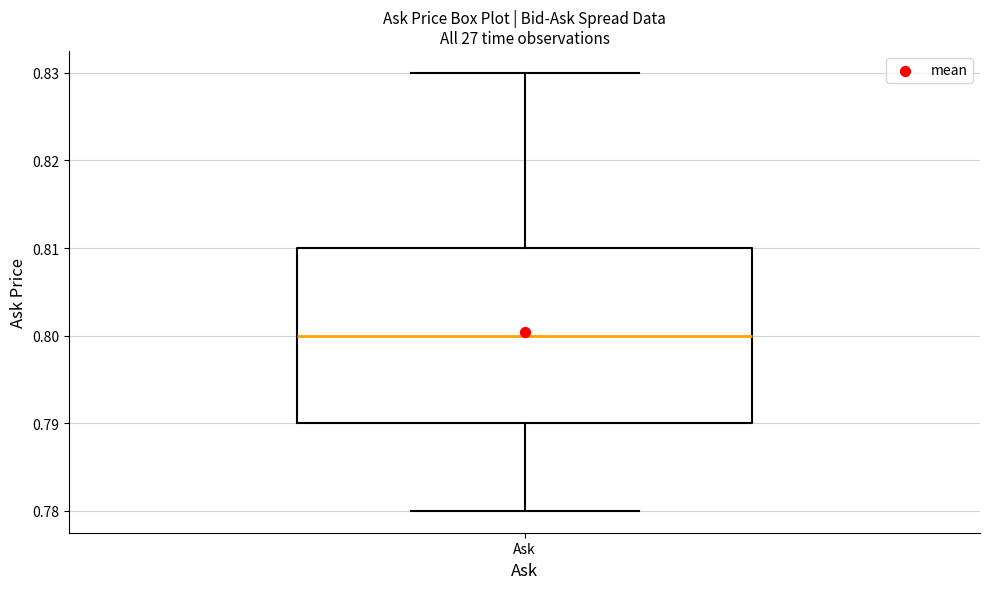

Where does the median line of the box for Ask sit on the y-axis? The values are not printed on the chart, so give them approximately, as read against the axis.

0.80